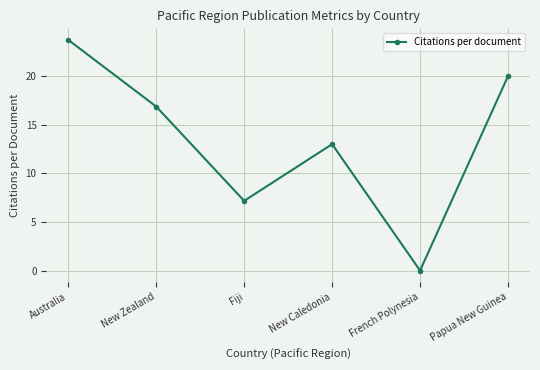

How many points are higher than both their immediate neighbors (excluding endpoints)?

1